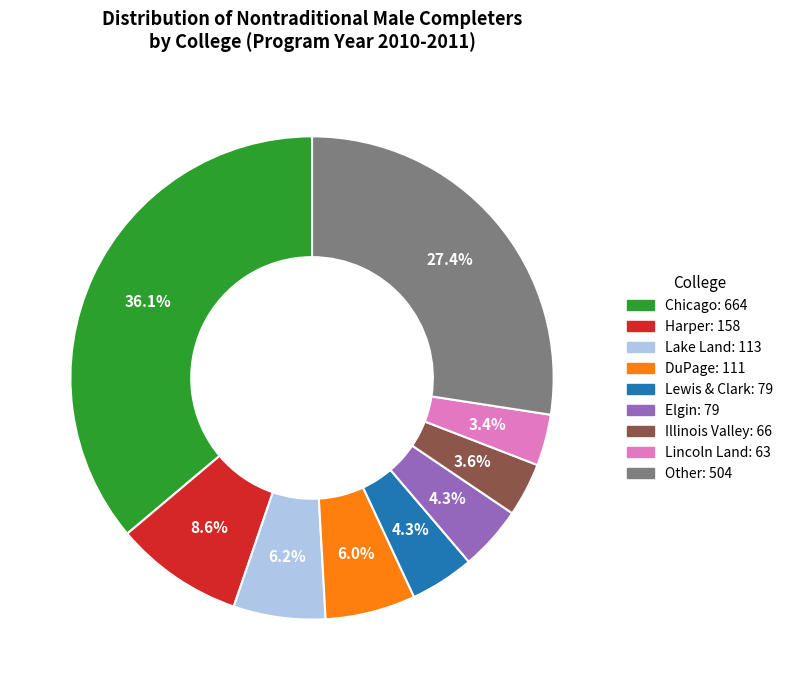

Does any single category account for the majority?

No